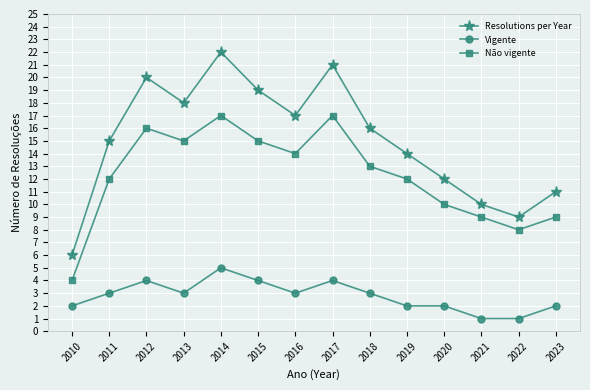

In Resolutions per Year, how many points are lower than both neighbors (excluding endpoints)?

3